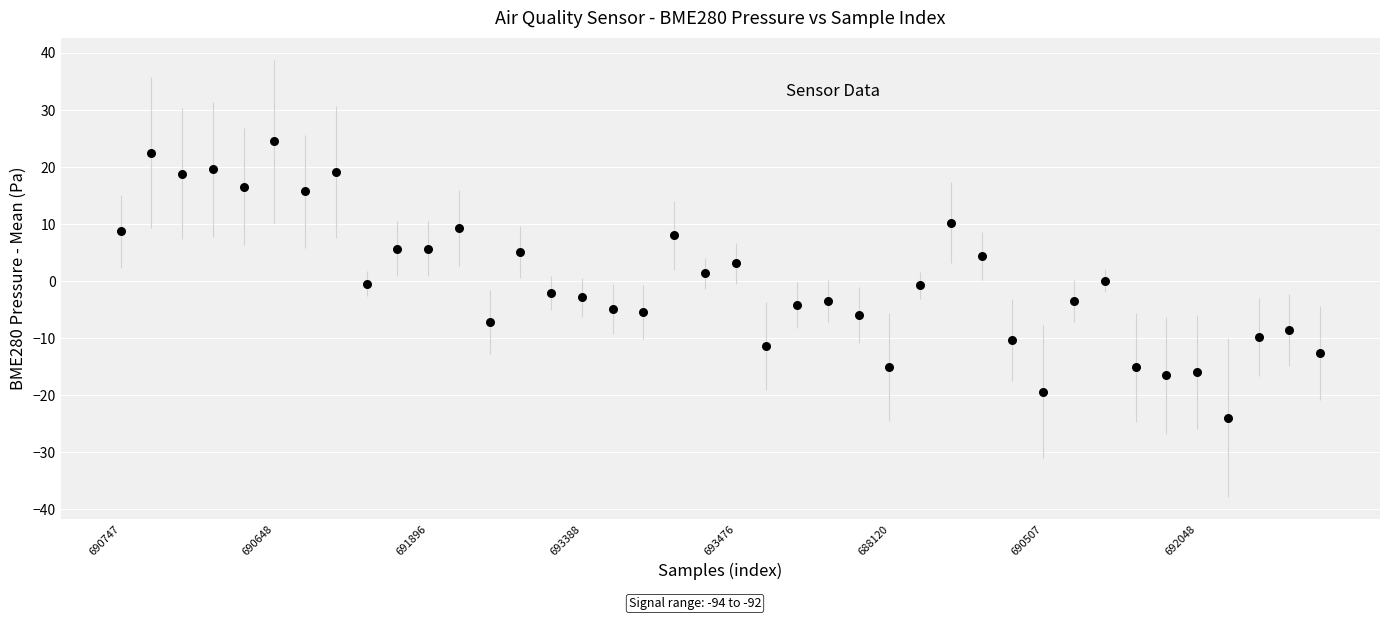

What is the range of Y values (max minus min)?

48.4